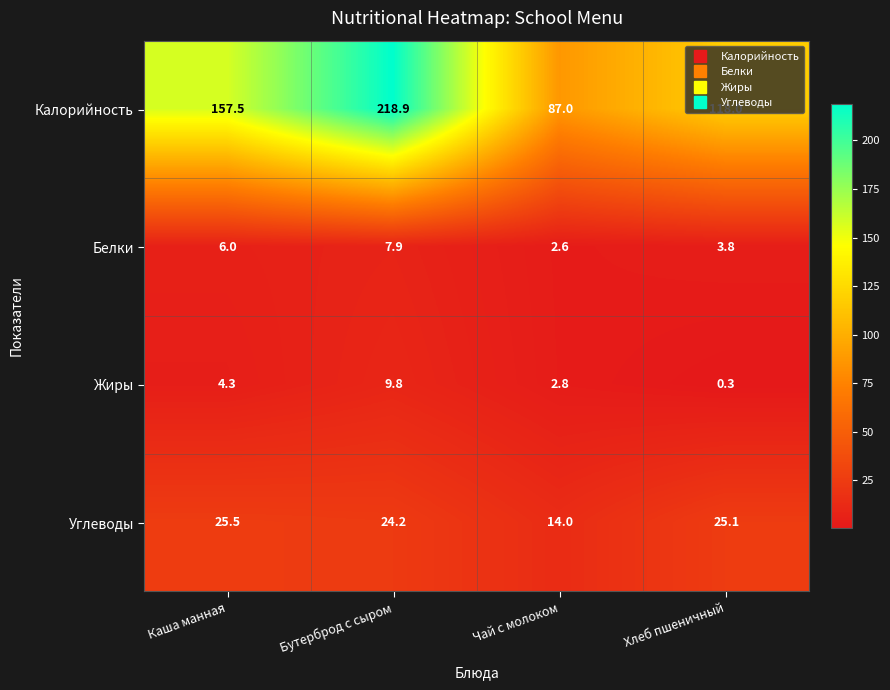

Which label corresponds to the largest value in the chart?

Бутерброд с сыром